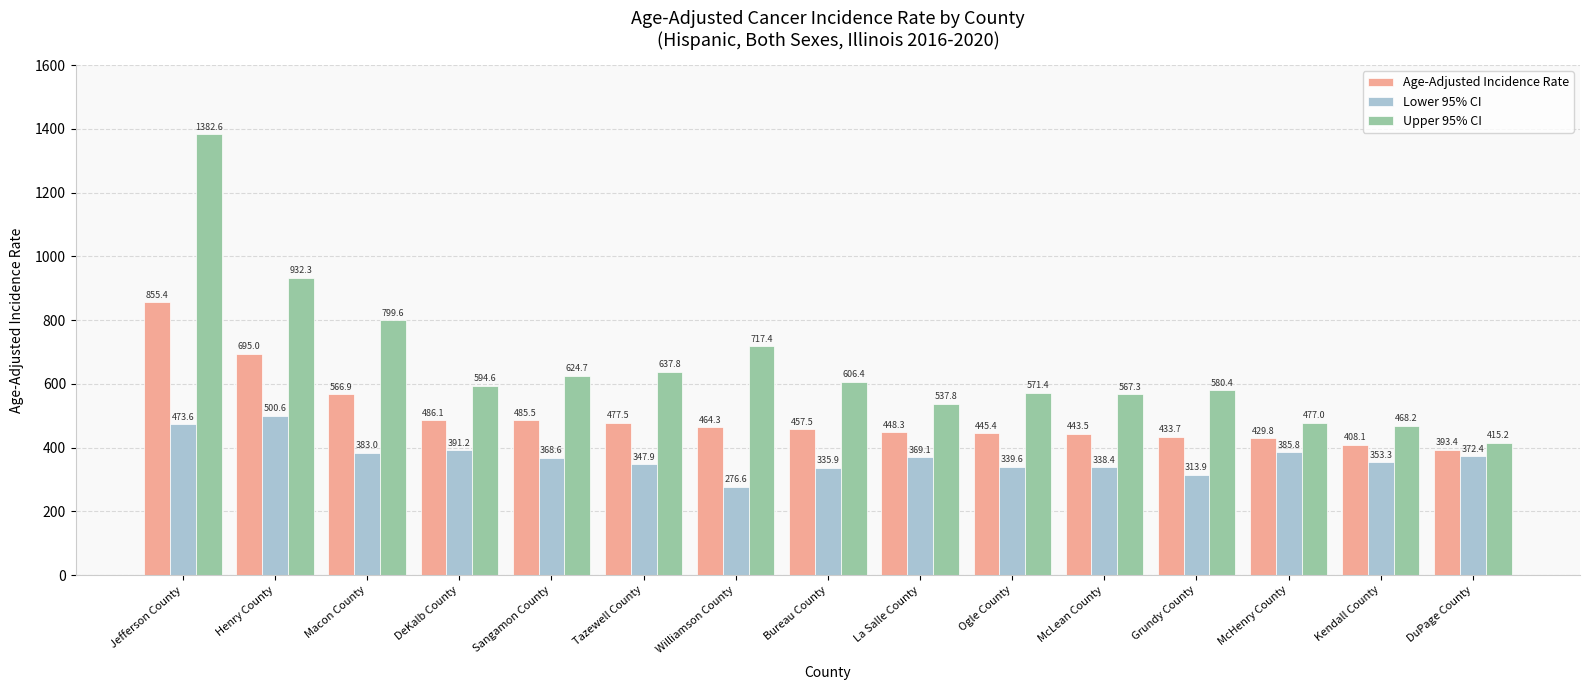

What are all the series names shown in the legend?

Age-Adjusted Incidence Rate, Lower 95% CI, Upper 95% CI